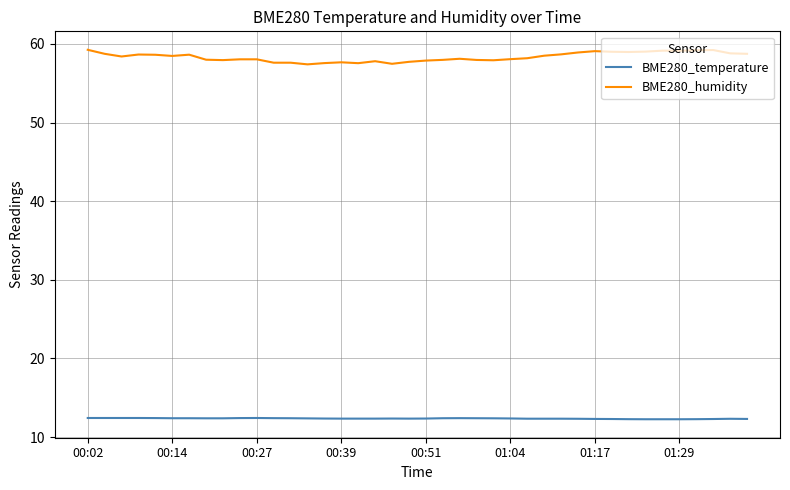

At how many categories does at least one series exceed 25?

40